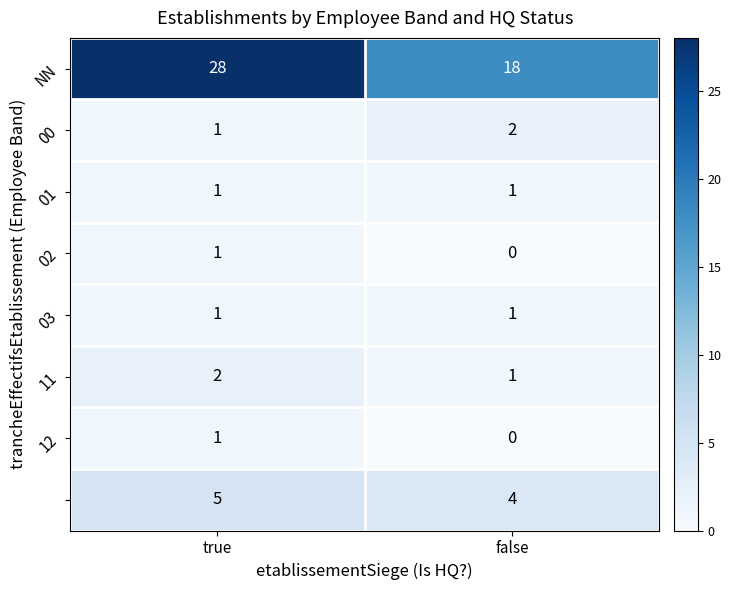

Which label corresponds to the largest value in the chart?

true